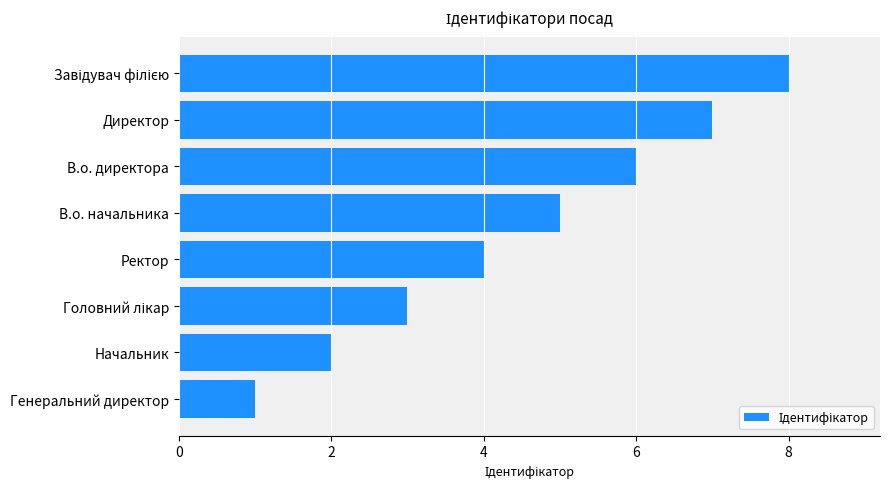

Is it true that the value at Ректор is 4?

True